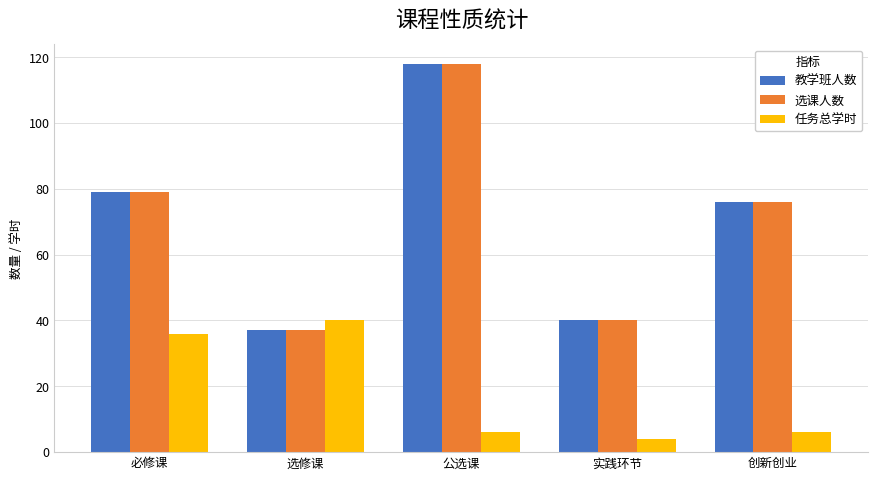

At how many categories does at least one series exceed 10?

5